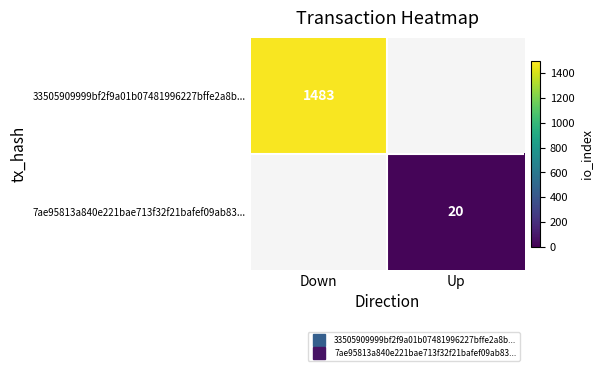

How many categories are shown in the chart?

2